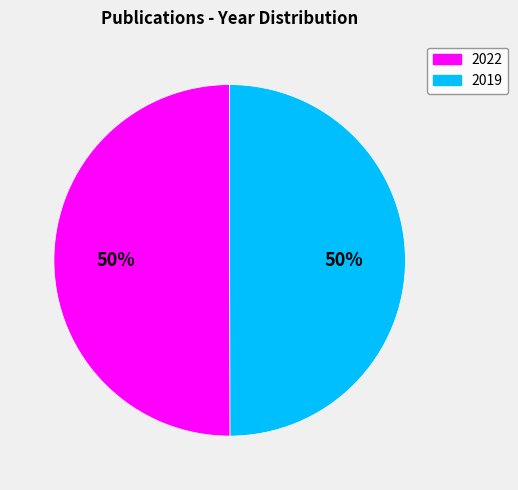

Combined, do 2022 and 2019 account for over 50%?

Yes